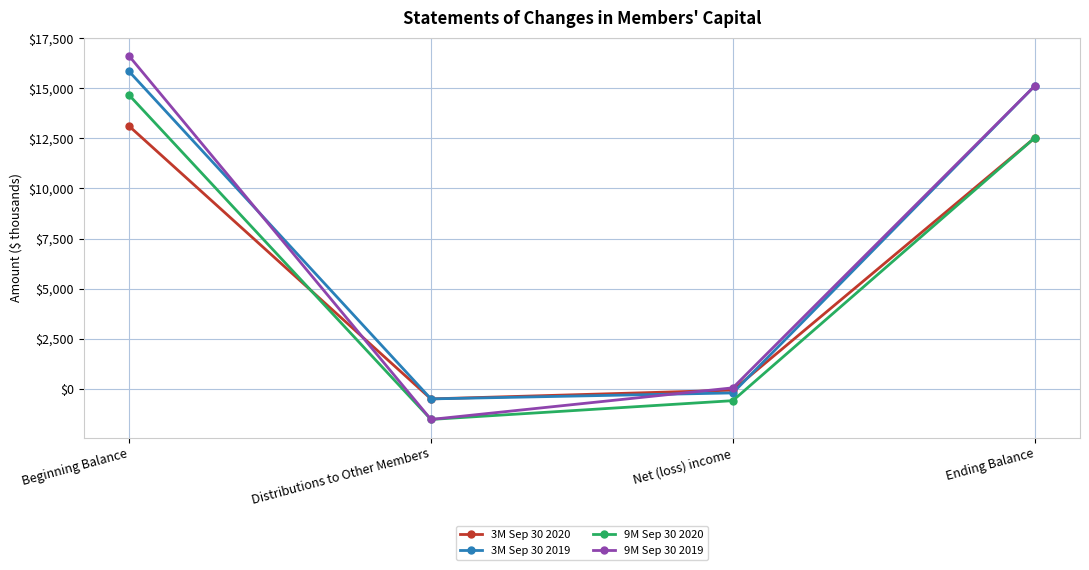

What position from the right is Net (loss) income?

2